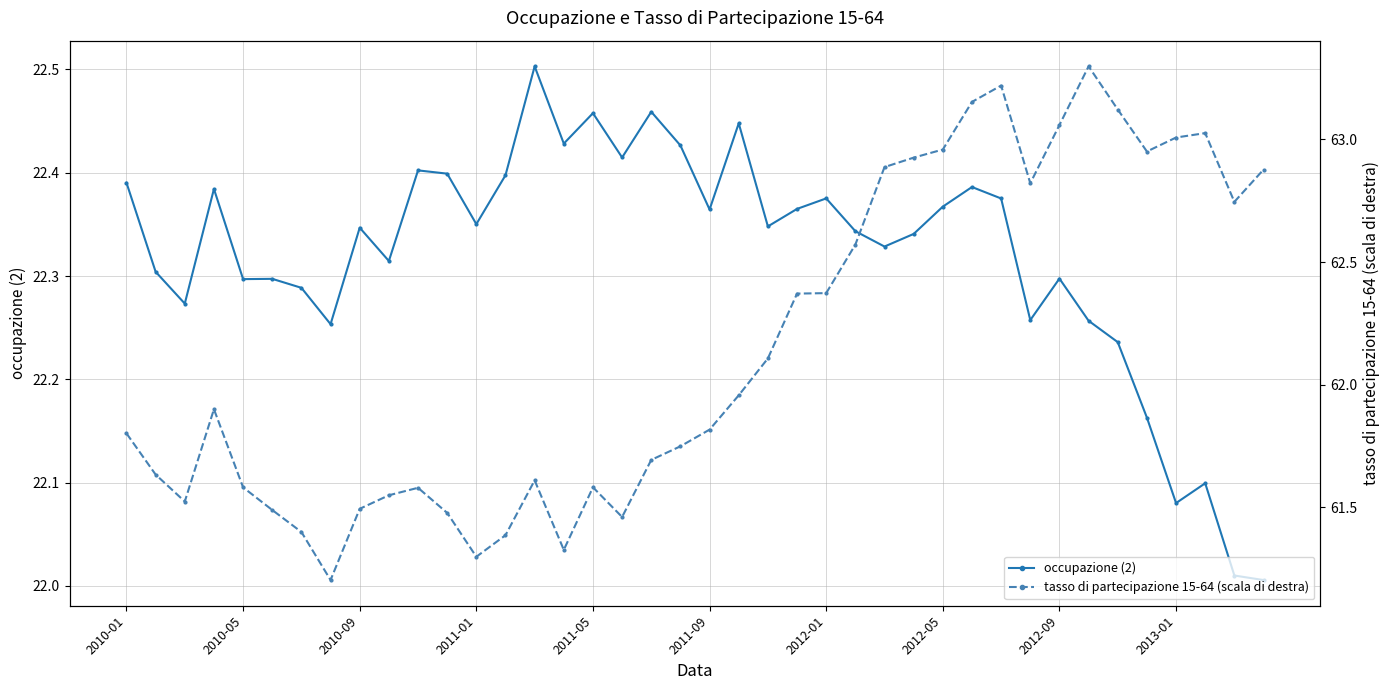

True or false: occupazione (2) and tasso di partecipazione 15-64 (scala di destra) intersect in this chart.

False